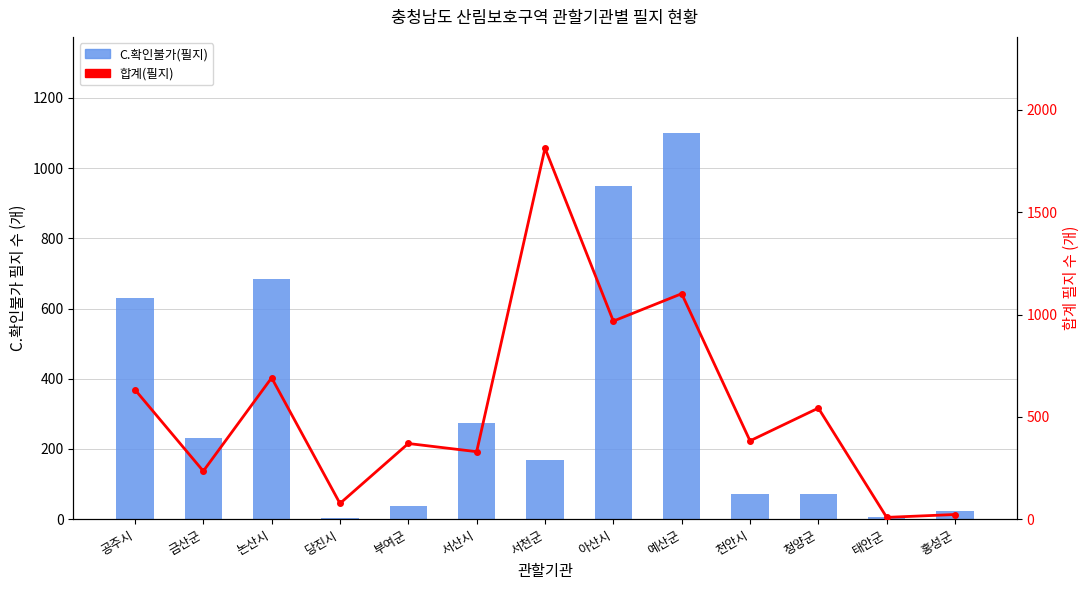

What is the difference between the second highest and minimum values in the 합계(필지) series?

1093